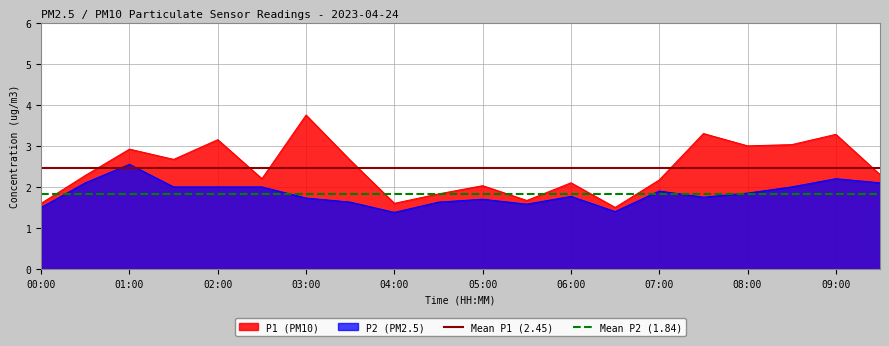

Which category has the highest value in the P2 (PM2.5) series?

01:00